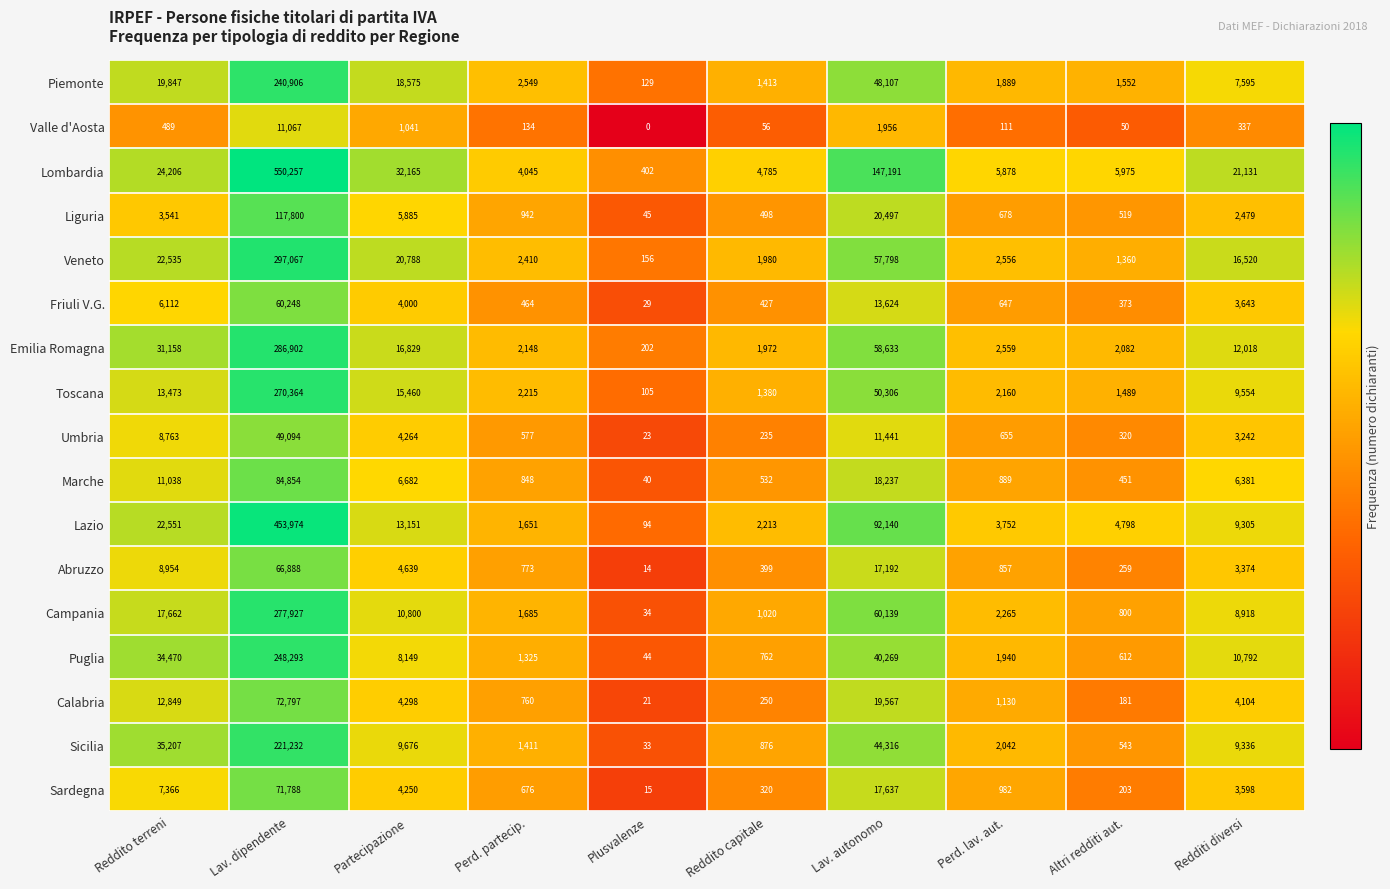

What is the sum of all Piemonte values?

342562